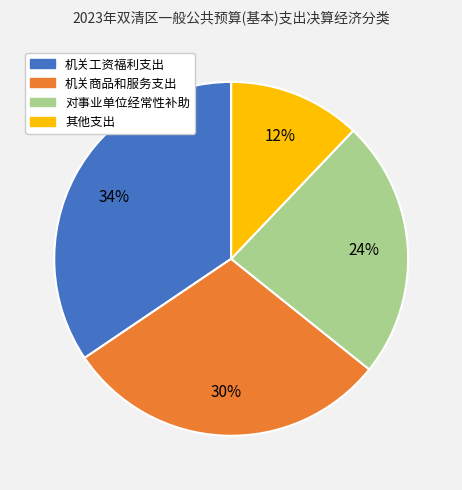

To the nearest percent, what is the average slice percentage?

25%